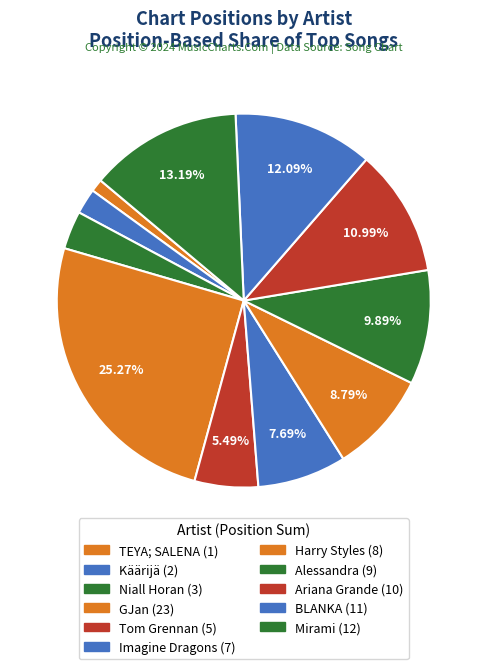

What is the ratio of the value at Mirami to the value at Alessandra?

1.3